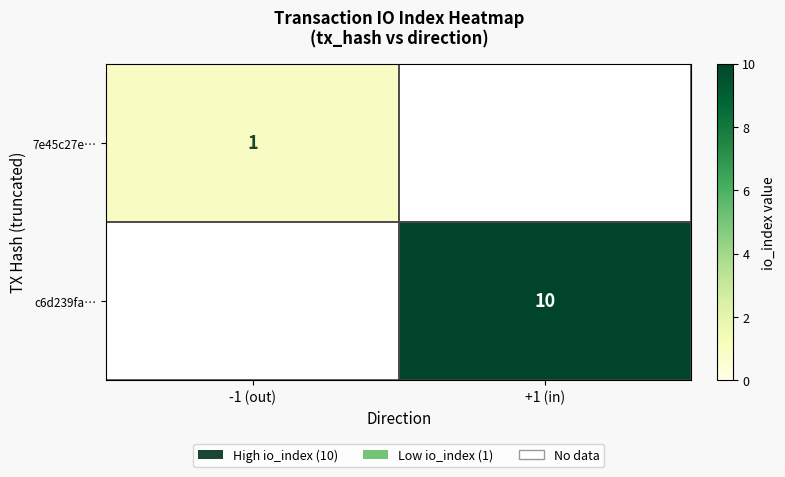

Is it true that c6d239fa… equals 4.8 at +1 (in)?

False